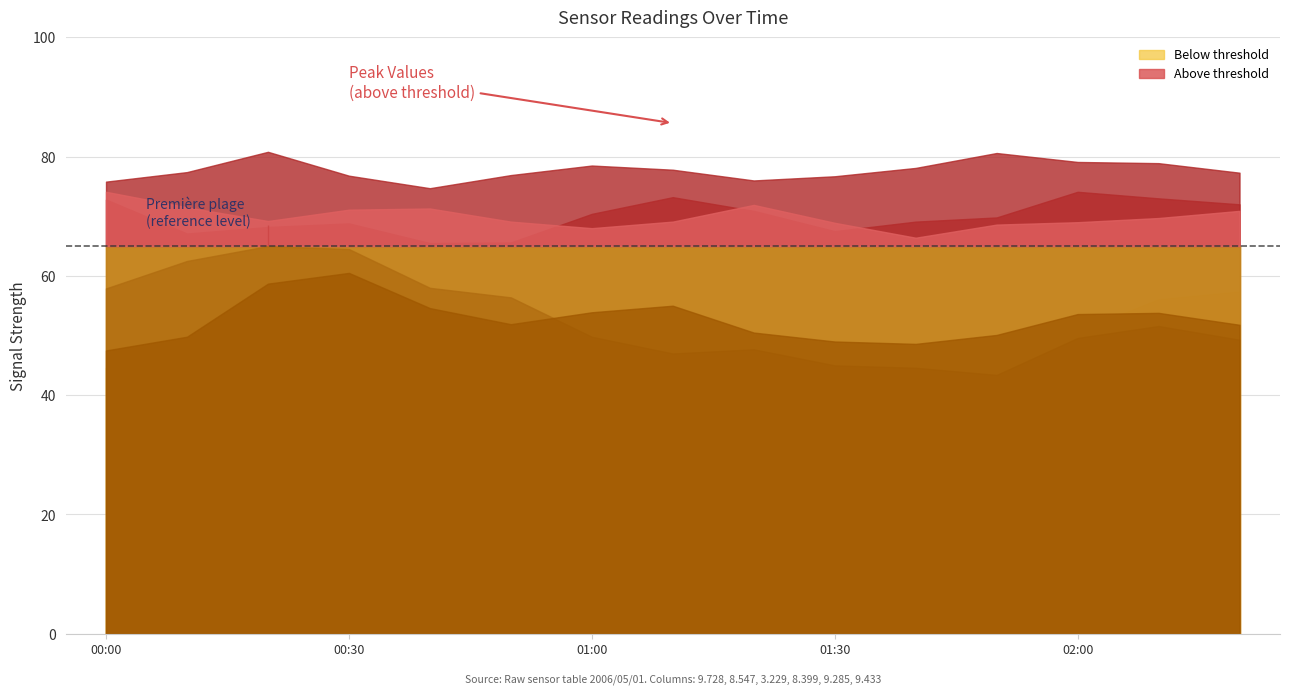

What is the label of the 11th point from the right?

2006/05/01 00:40